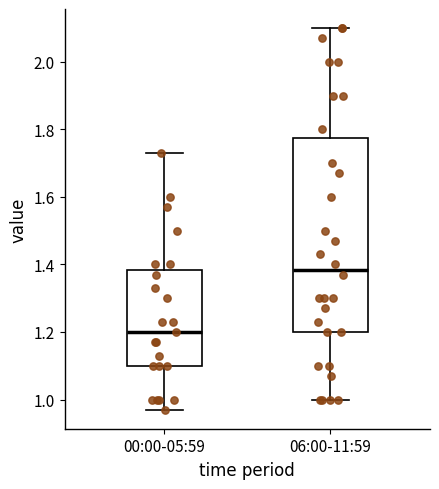

Which box is the tallest, from its lower edge to its upper edge?

06:00-11:59